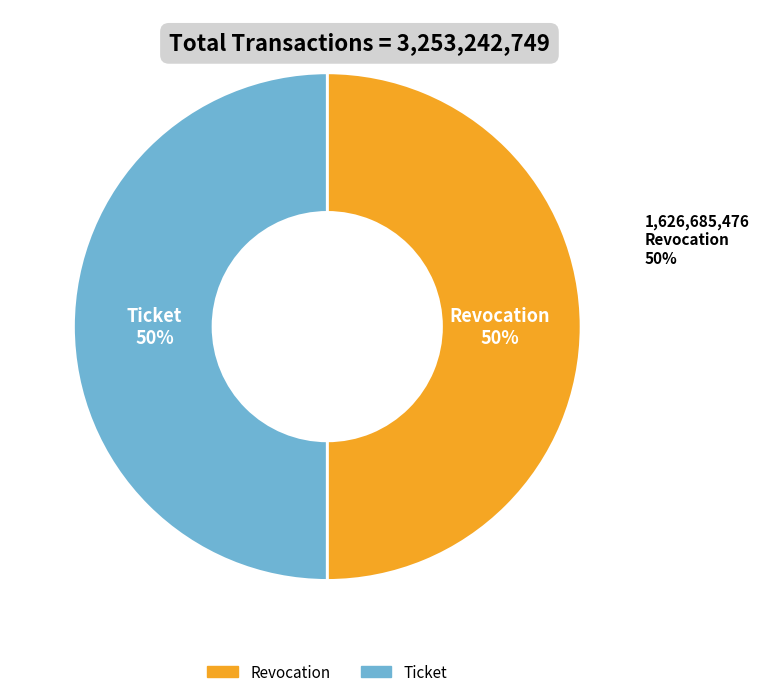

How many segments does this pie chart have?

2